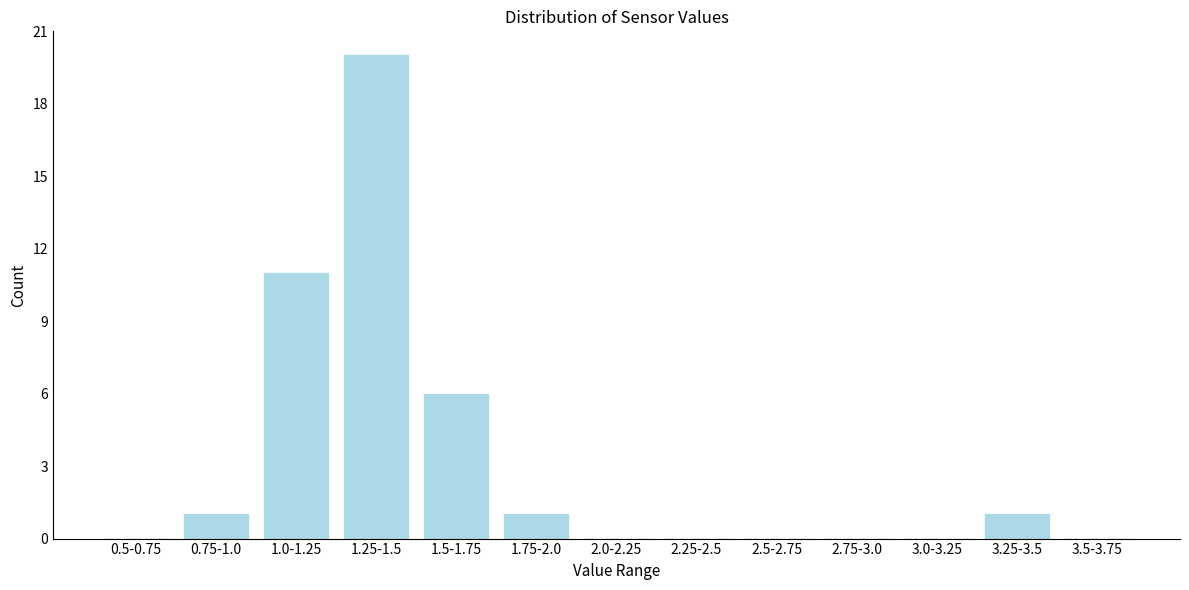

Reading left to right, extract all data points from this chart.

0.5-0.75=0	0.75-1.0=1	1.0-1.25=11	1.25-1.5=20	1.5-1.75=6	1.75-2.0=1	2.0-2.25=0	2.25-2.5=0	2.5-2.75=0	2.75-3.0=0	3.0-3.25=0	3.25-3.5=1	3.5-3.75=0